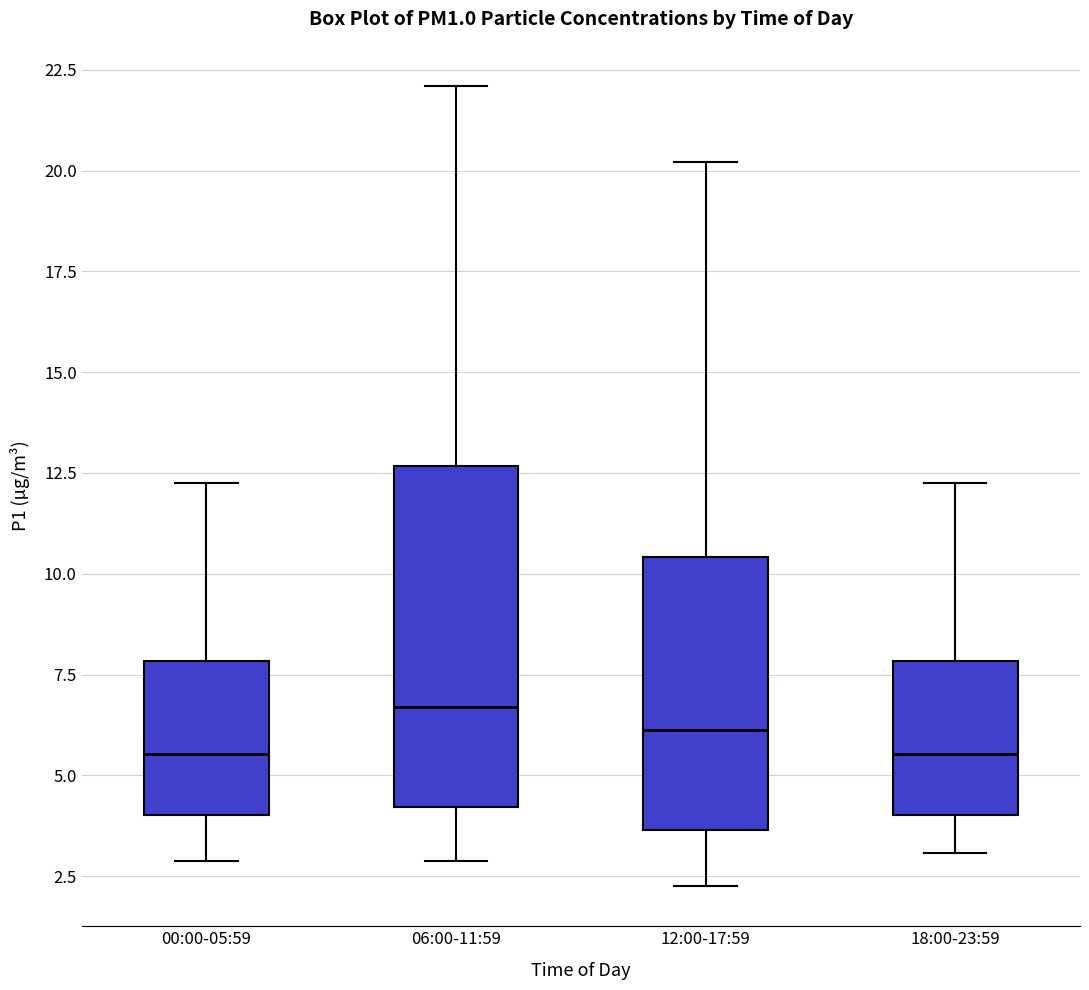

Reading left to right, read every box against the y-axis: the position of its median line, the range the box covers, and the ends of its whiskers. The values are not printed on the chart, so give them approximately, as read against the axis.

00:00-05:59: median 5.5, box 4.0 to 8.0, whiskers 3.0 to 12.5
06:00-11:59: median 6.5, box 4.0 to 12.5, whiskers 3.0 to 22.0
12:00-17:59: median 6.0, box 3.5 to 10.5, whiskers 2.5 to 20.0
18:00-23:59: median 5.5, box 4.0 to 8.0, whiskers 3.0 to 12.5